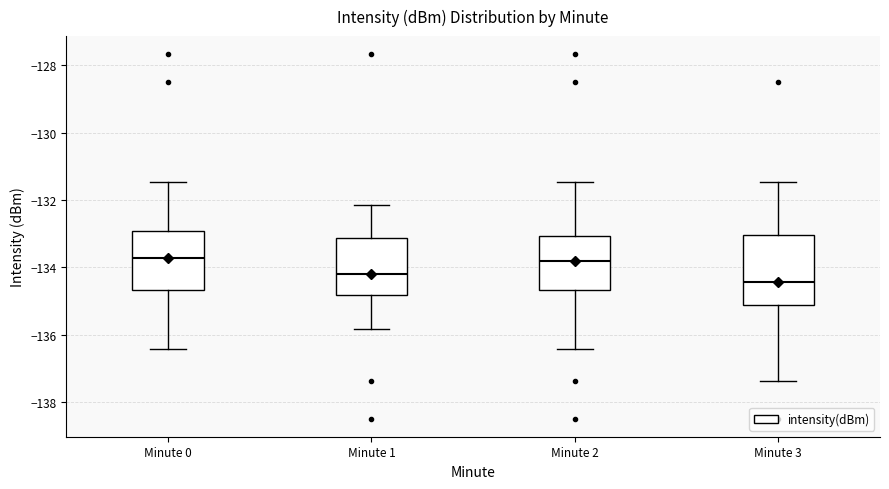

Comparing the boxes themselves (not the whiskers), which one is the tallest?

Minute 3